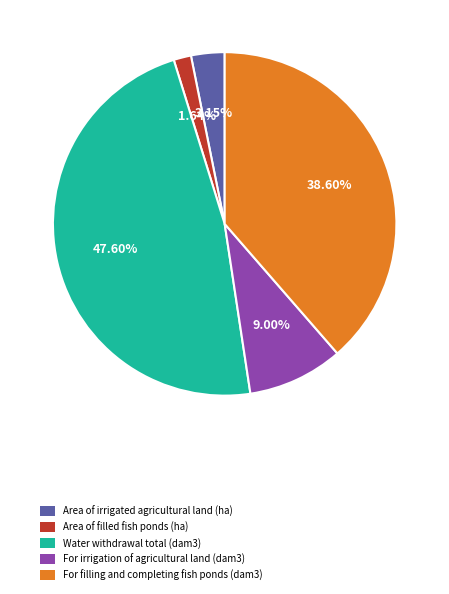

Rank the categories by value from highest to lowest.

Water withdrawal total (dam3), For filling and completing fish ponds (dam3), For irrigation of agricultural land (dam3), Area of irrigated agricultural land (ha), Area of filled fish ponds (ha)